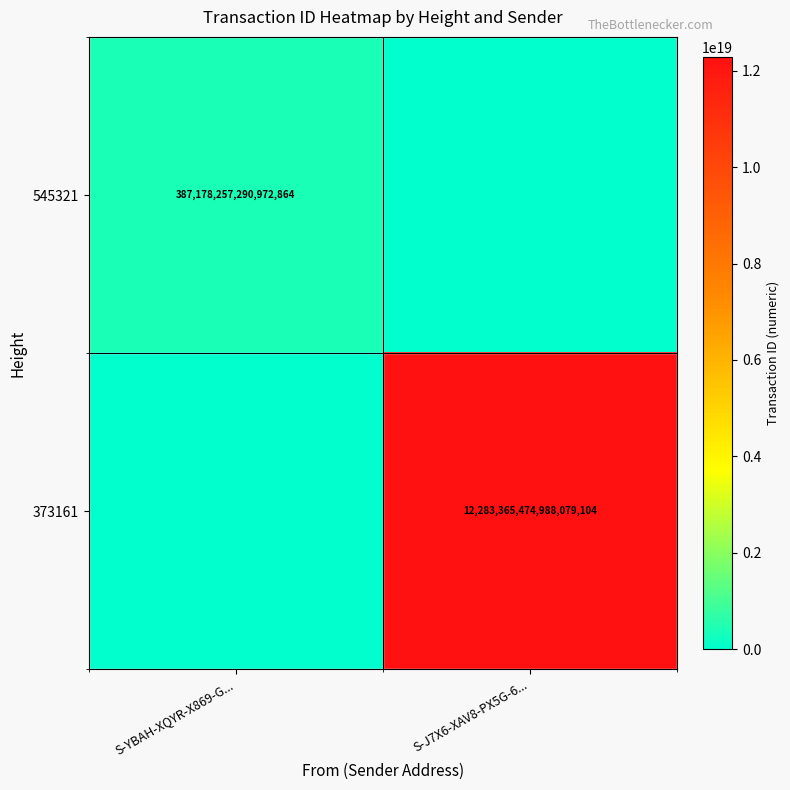

The value of 373161 at S-J7X6-XAV8-PX5G-6... is 6161366641882843136. True or false?

False